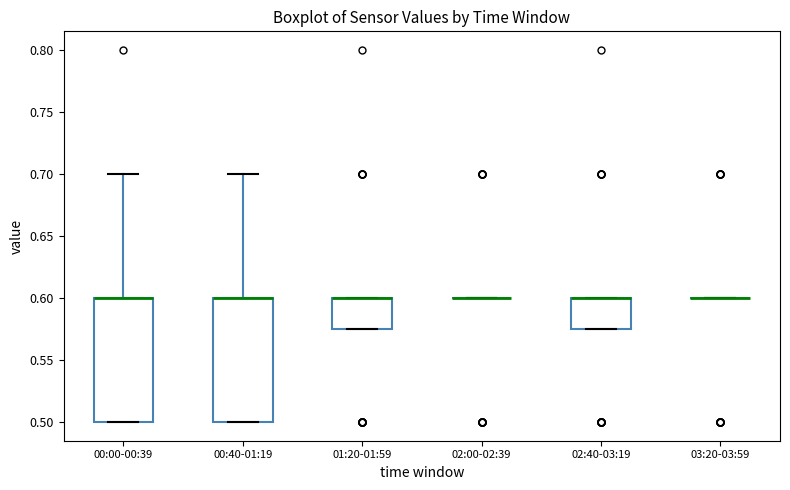

Reading left to right, read every box against the y-axis: the position of its median line, the range the box covers, and the ends of its whiskers. The values are not printed on the chart, so give them approximately, as read against the axis.

00:00-00:39: median 0.600 (drawn on the box's upper edge), box 0.500 to 0.600, whiskers 0.500 to 0.700
00:40-01:19: median 0.600 (drawn on the box's upper edge), box 0.500 to 0.600, whiskers 0.500 to 0.700
01:20-01:59: median 0.600 (drawn on the box's upper edge), box 0.575 to 0.600, whiskers 0.575 to 0.600
02:00-02:39: box collapsed to a line at 0.600, whiskers 0.600 to 0.600
02:40-03:19: median 0.600 (drawn on the box's upper edge), box 0.575 to 0.600, whiskers 0.575 to 0.600
03:20-03:59: box collapsed to a line at 0.600, whiskers 0.600 to 0.600